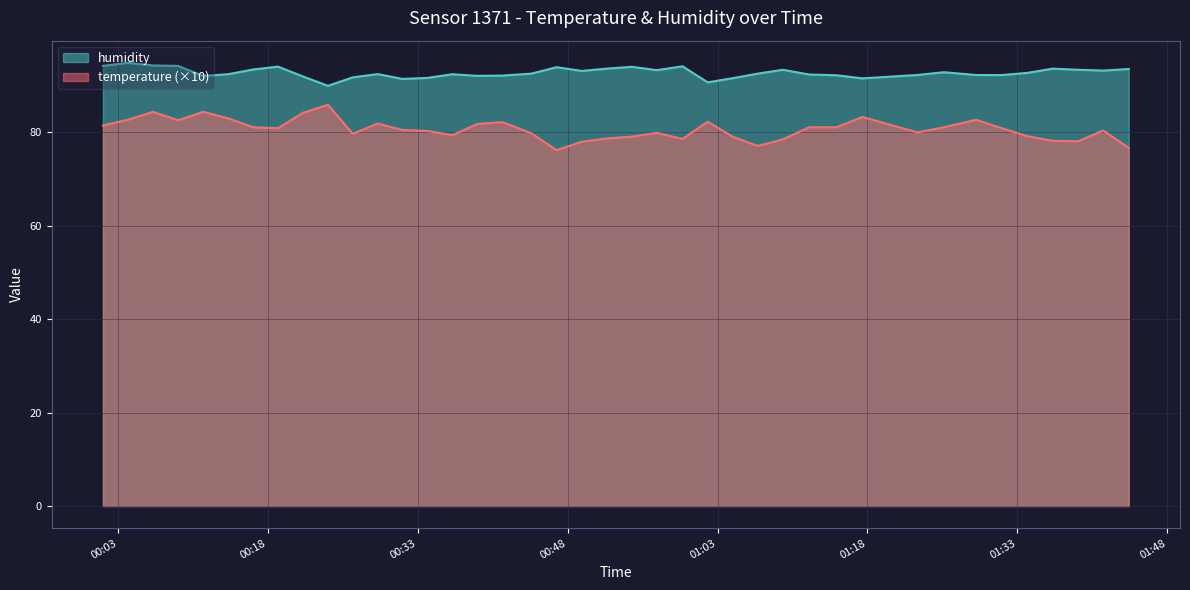

How many lines are shown in the chart?

2